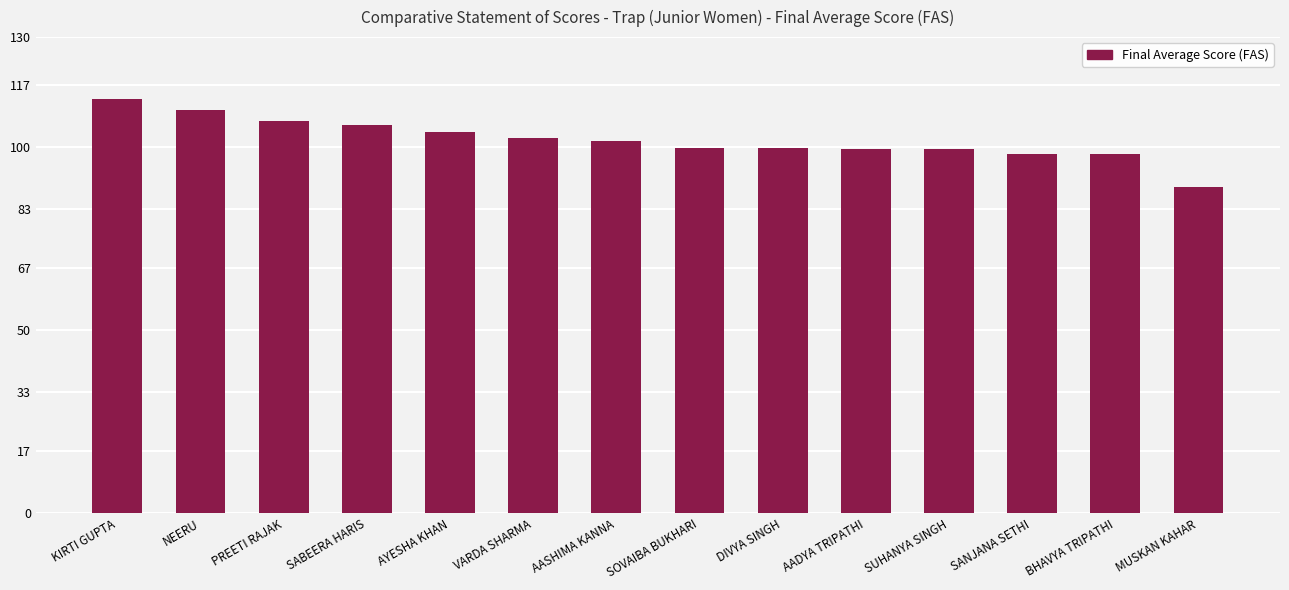

What is the ratio of the value at AYESHA KHAN to the value at KIRTI GUPTA?

0.9